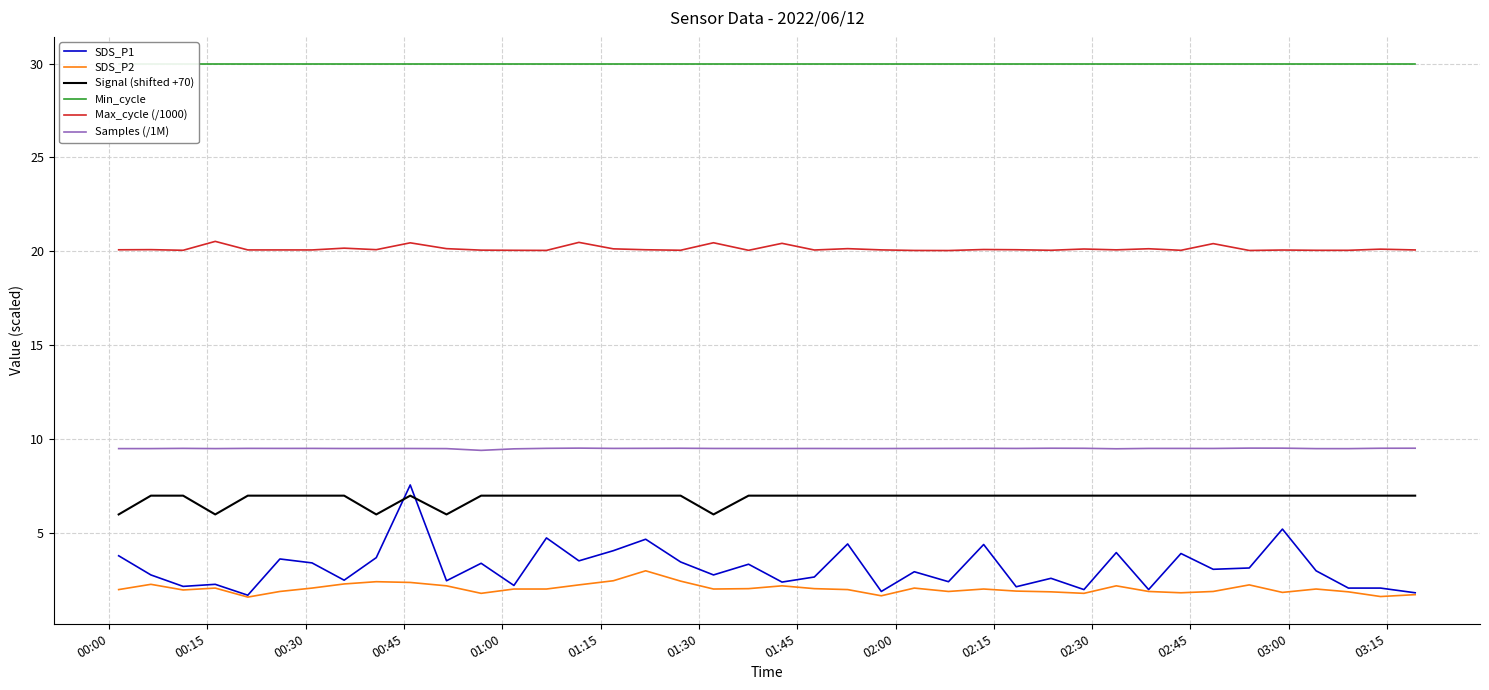

How many distinct data groups are displayed?

6